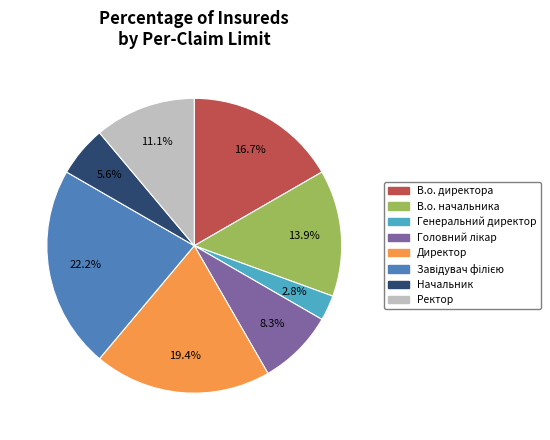

True or false: Директор accounts for 19% of the total.

True